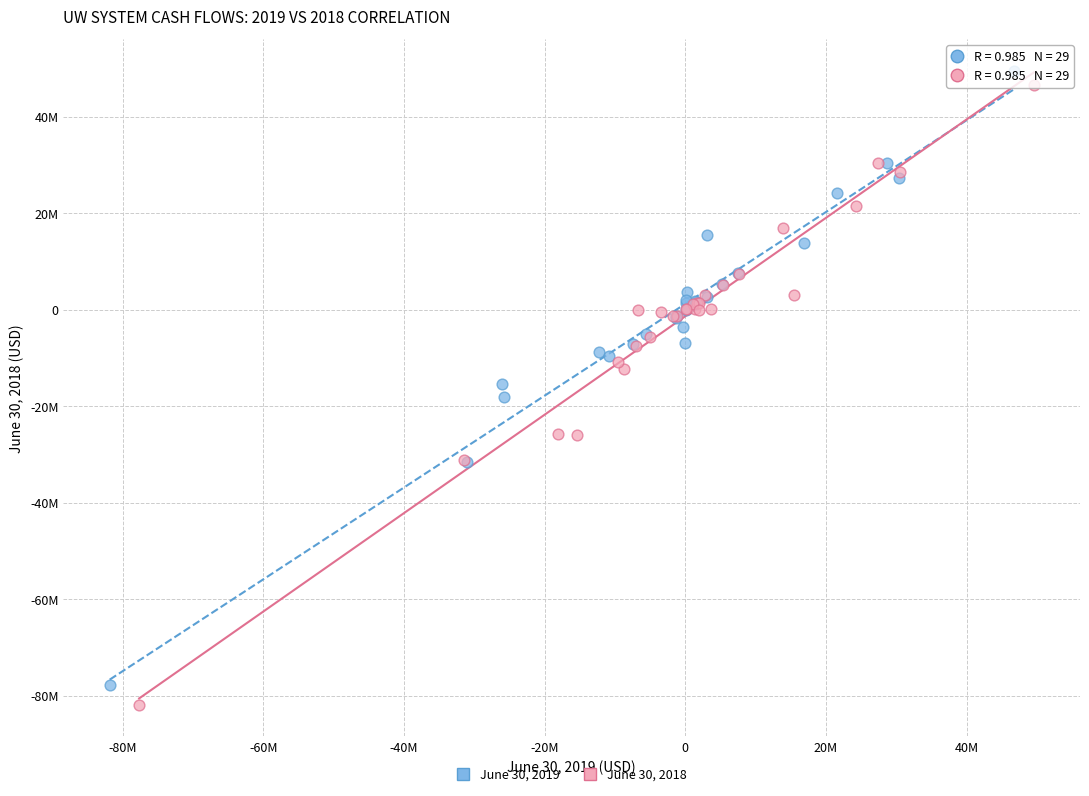

What are all the series names shown in the legend?

June 30, 2019, June 30, 2018